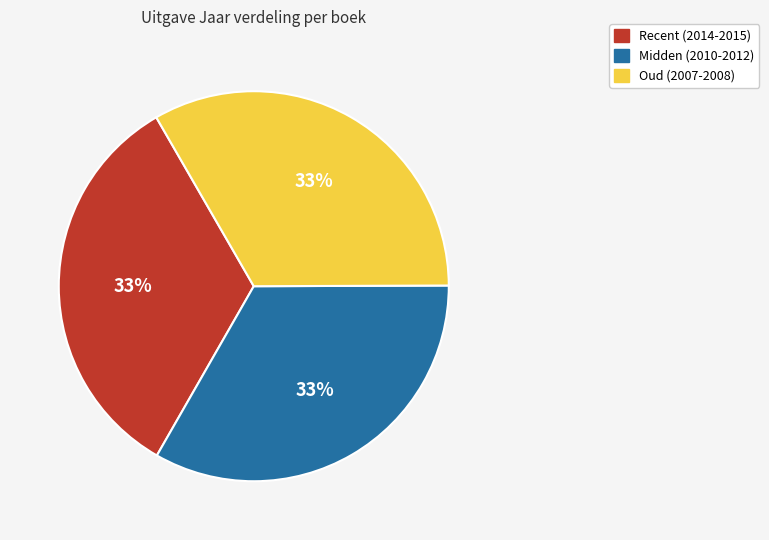

To the nearest percent, what portion does Midden (2010-2012) represent?

33%